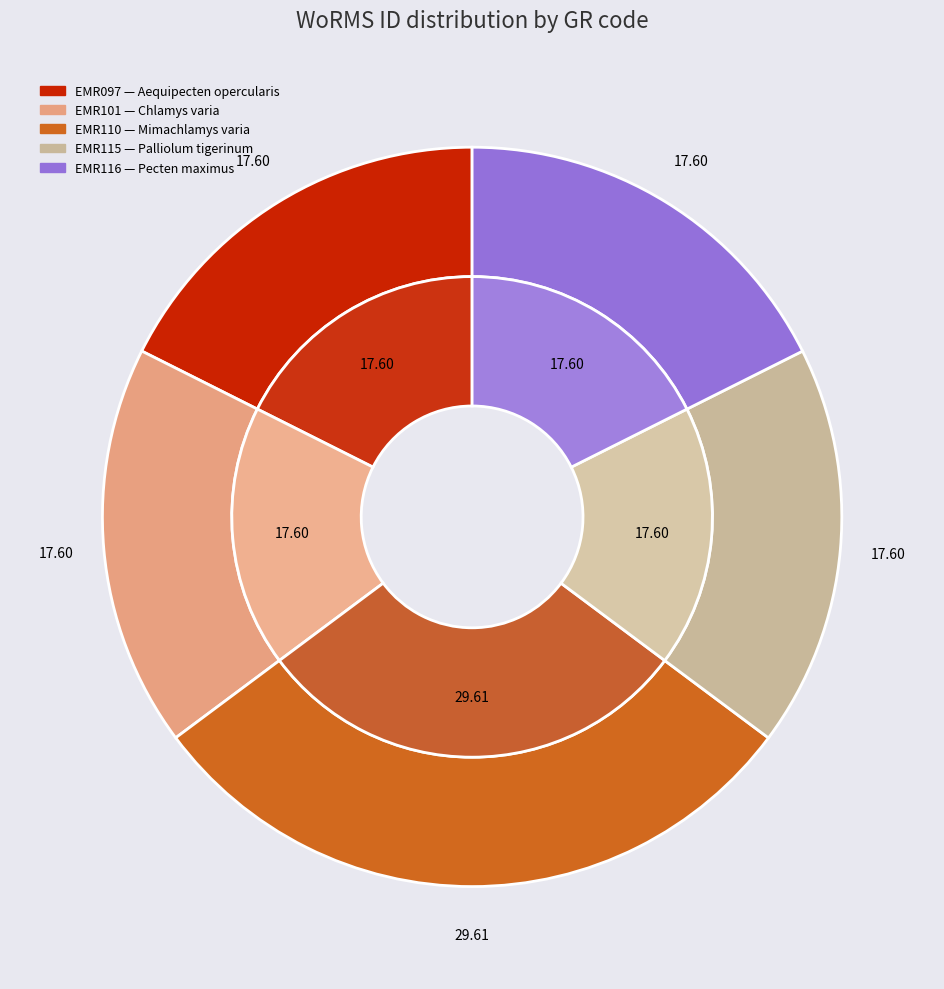

To the nearest percent, what percentage of the pie is EMR115?

18%